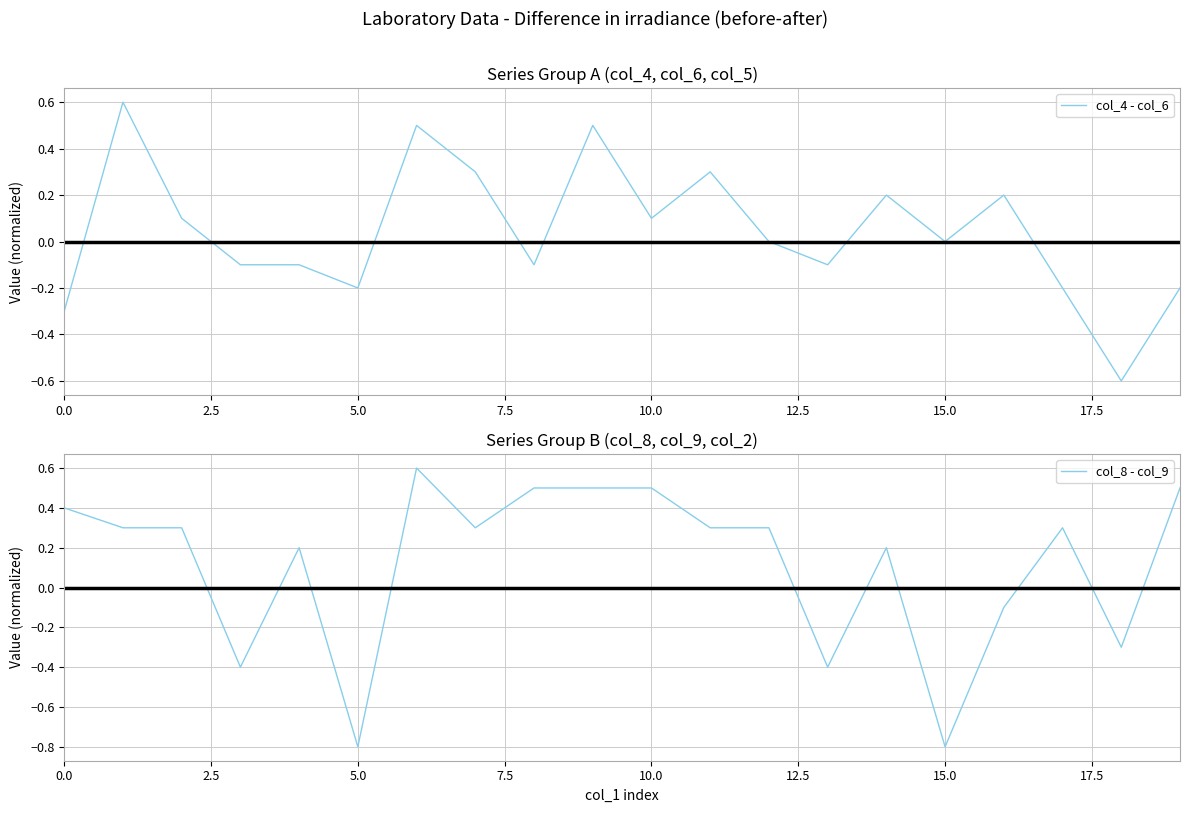

How many values in the col_8 - col_9 series exceed 0?

14